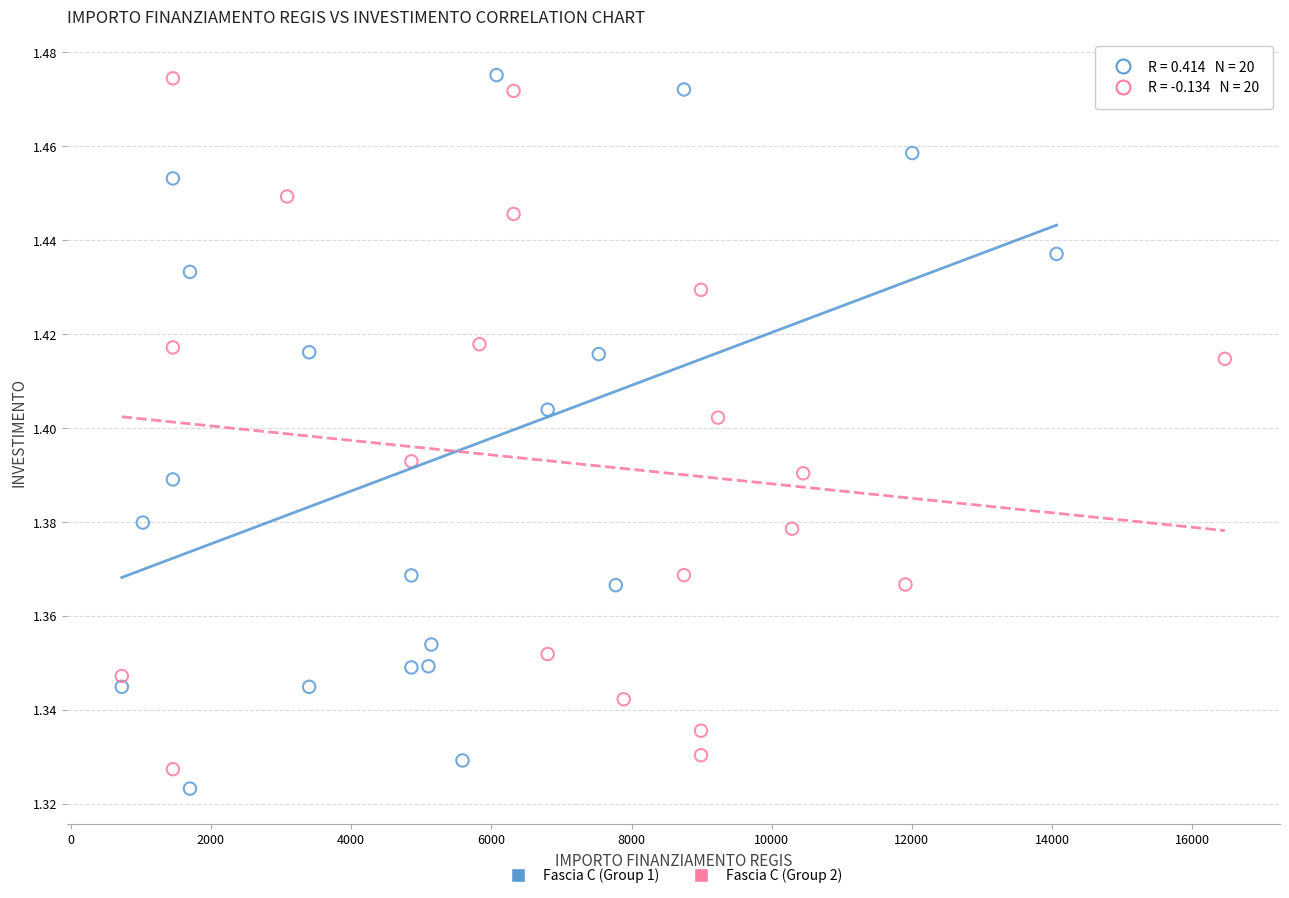

Which series has the widest spread of Y values?

Fascia C (Group 1)